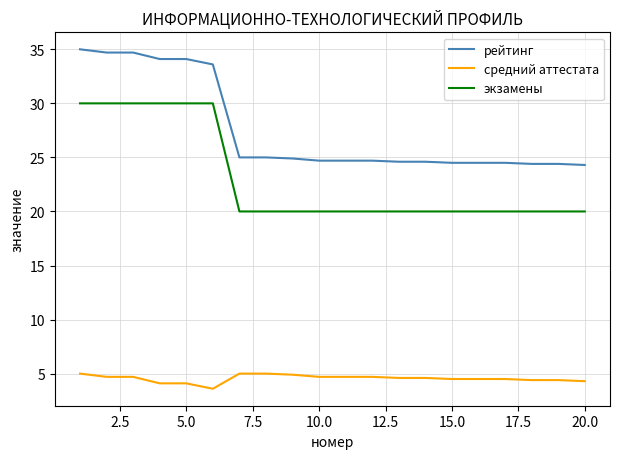

What is the average value of the рейтинг series?

27.6